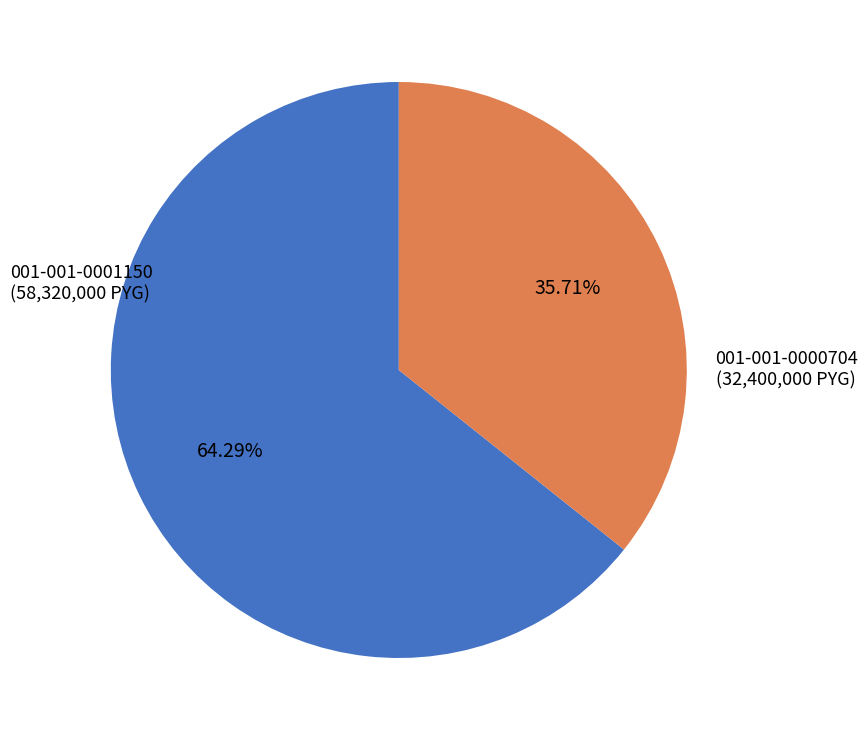

Is there a majority slice in this chart?

Yes